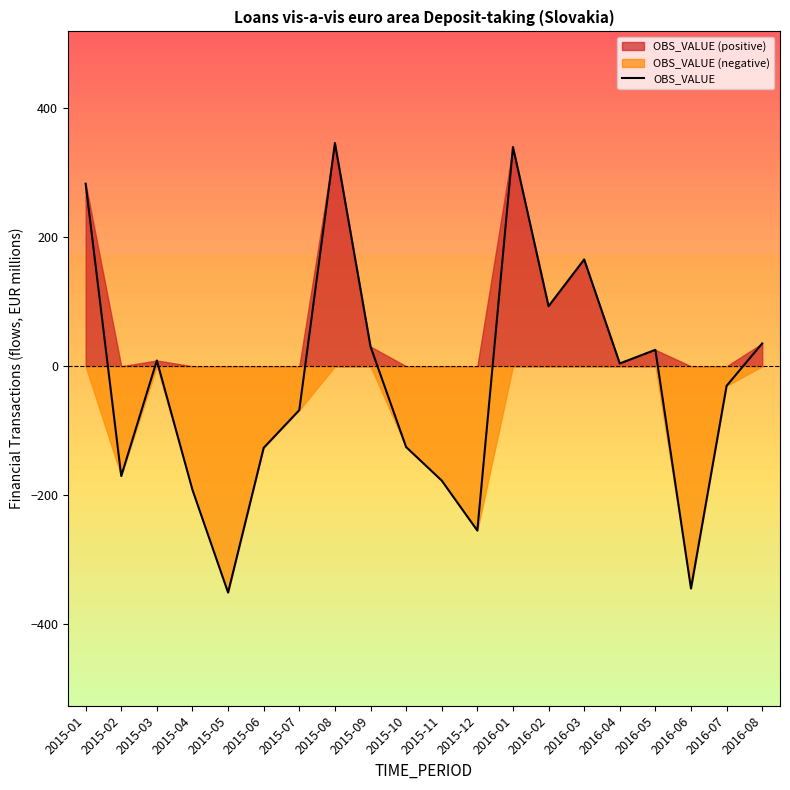

Count the number of data series in this chart.

1